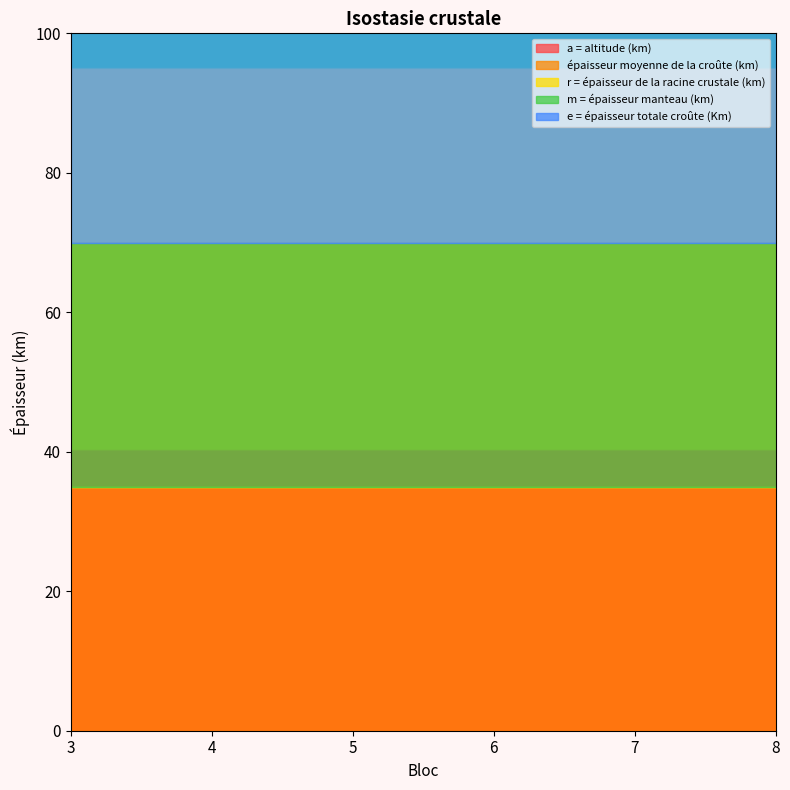

Is the value of épaisseur moyenne de la croûte (km) at 6 greater than the value of e = épaisseur totale croûte (Km) at 7?

No